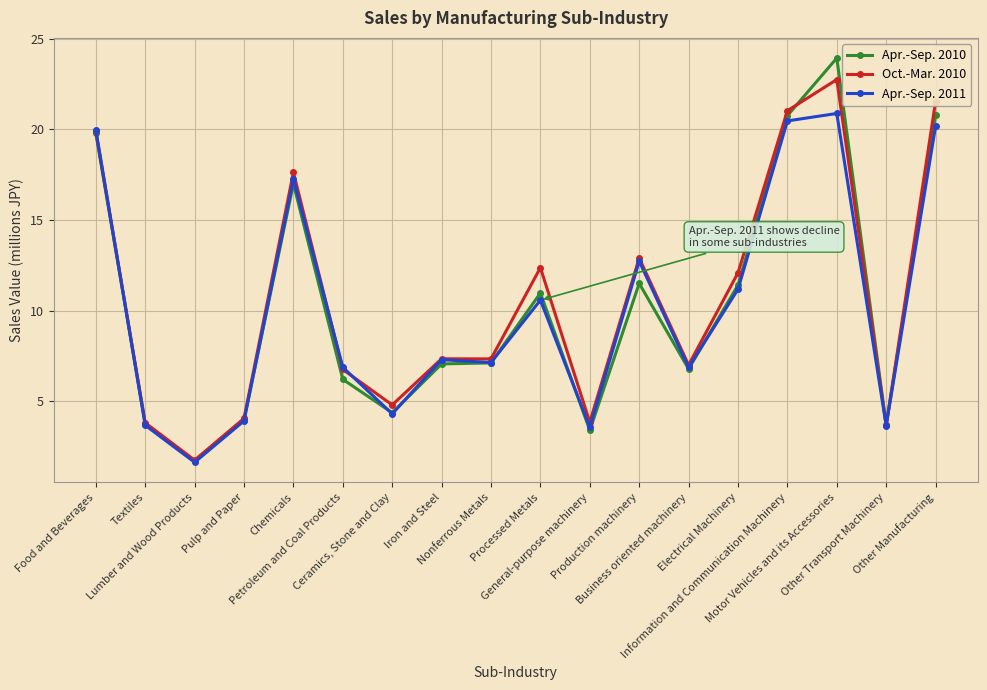

Rank the series by their maximum value, from highest to lowest.

Apr.-Sep. 2010, Oct.-Mar. 2010, Apr.-Sep. 2011